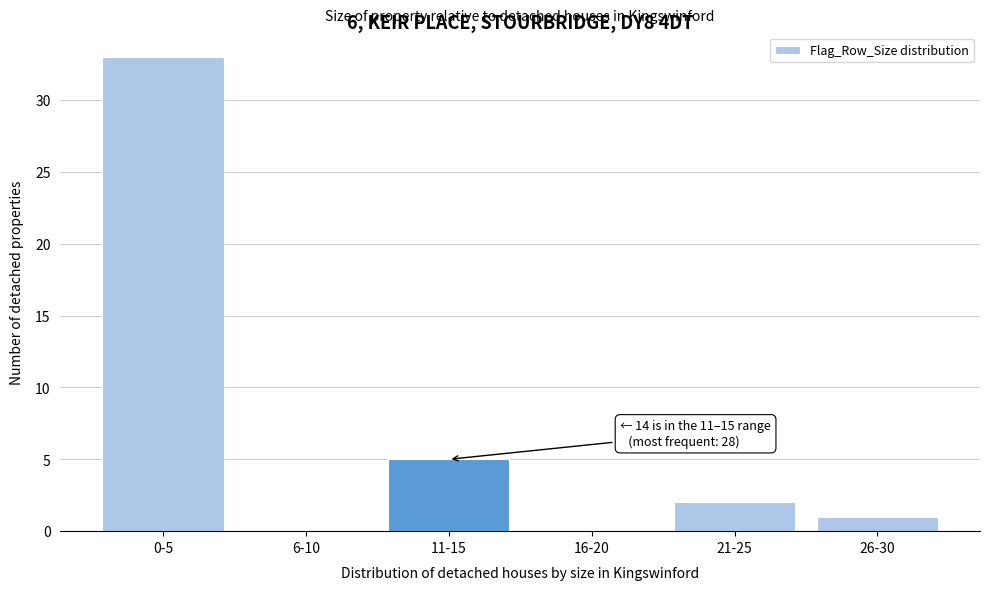

Reading left to right, list all the values displayed in this chart.

0-5=33	6-10=0	11-15=5	16-20=0	21-25=2	26-30=1